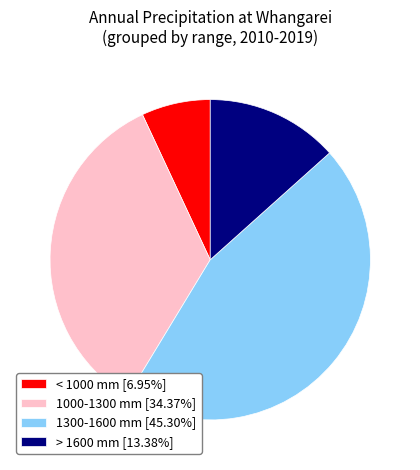

Combined, do 1000-1300 mm [34.37%] and < 1000 mm [6.95%] account for over 50%?

No